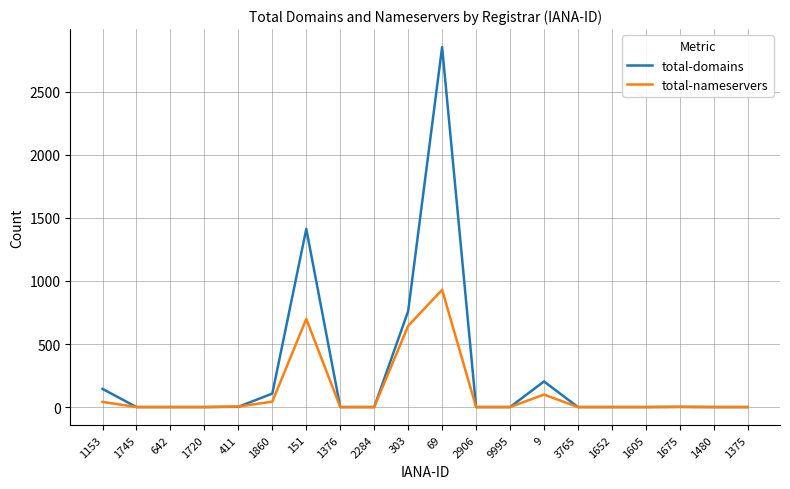

What is the sum of all total-nameservers values?

2462